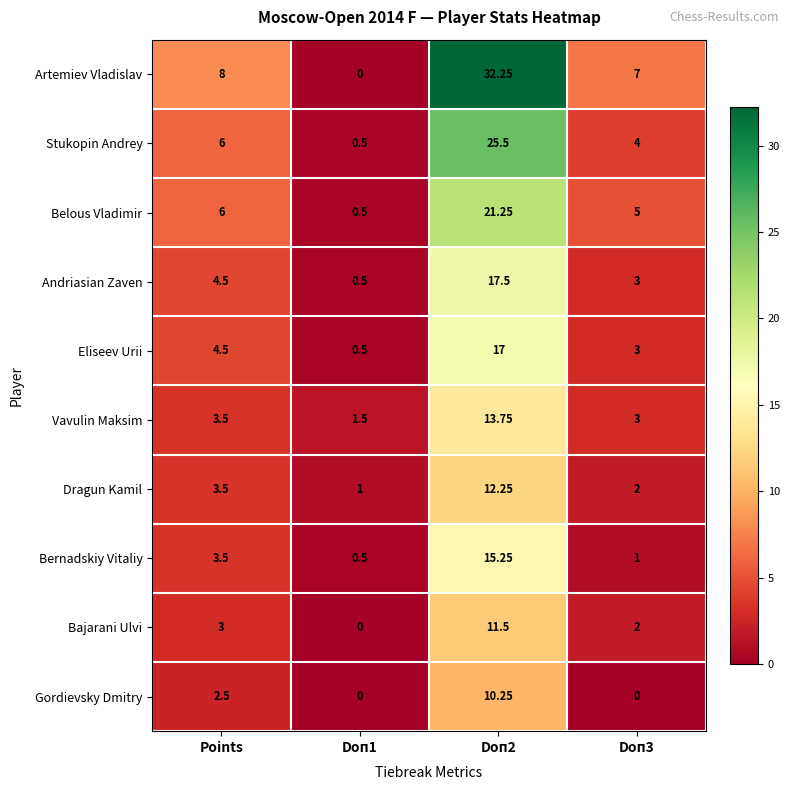

Which series has the widest spread of values?

Artemiev Vladislav